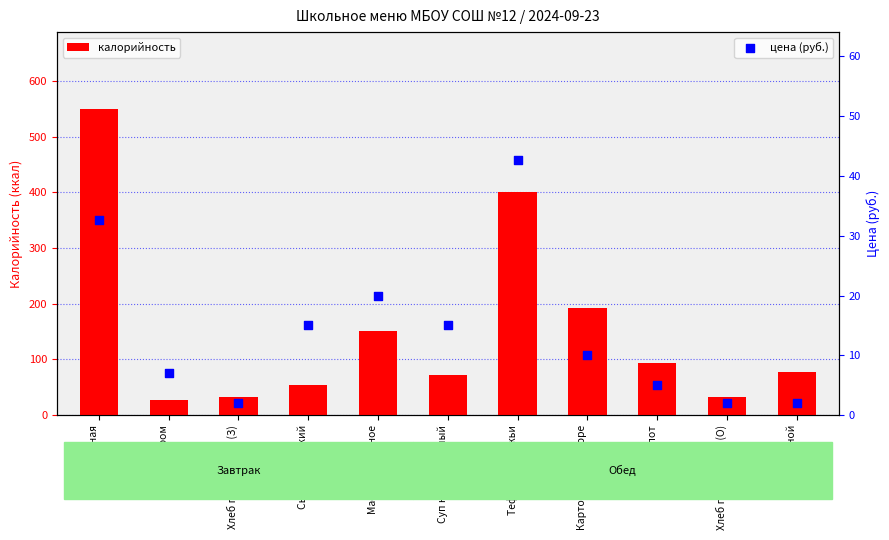

At which category is the sum across all series the highest?

Каша пшеная